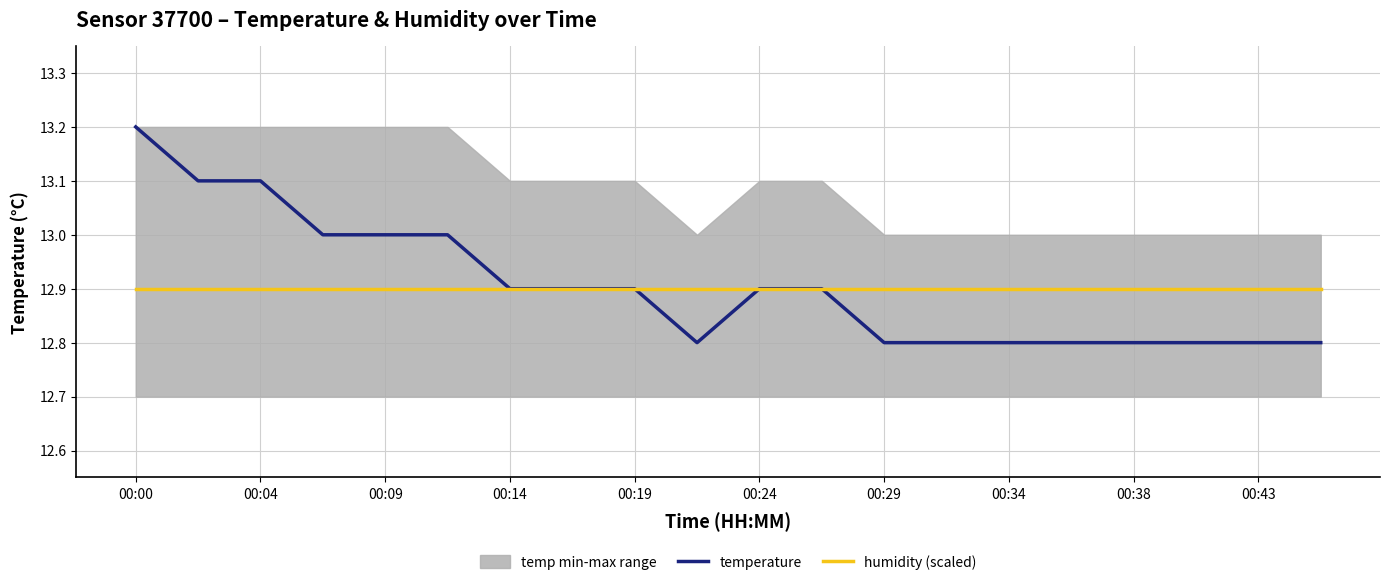

What is the approximate value of humidity (scaled) at 15?

12.9